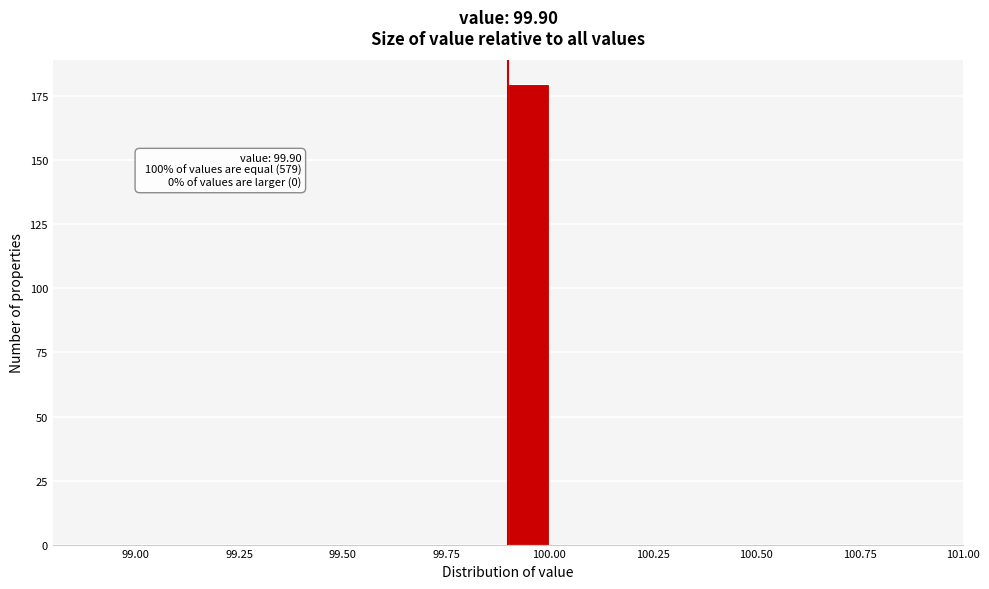

Read against the x-axis, roughly where is the centre of the tallest bar?

99.95